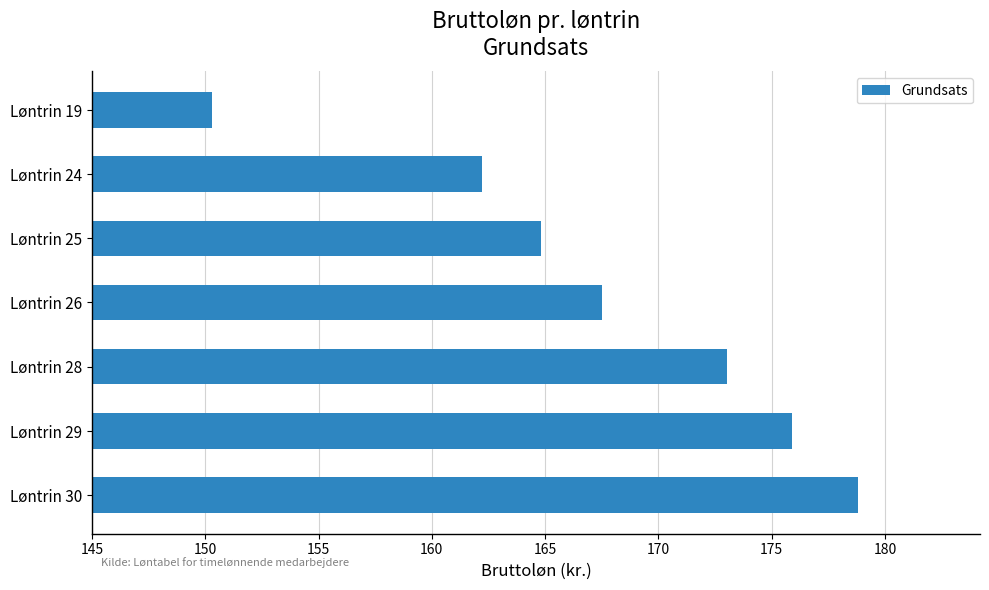

What is the change in value from Løntrin 19 to Løntrin 26?

+17.2